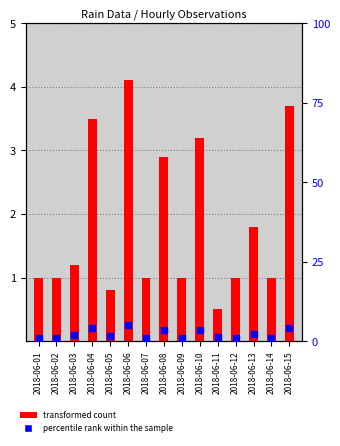

Which series reaches the minimum Y coordinate?

transformed count